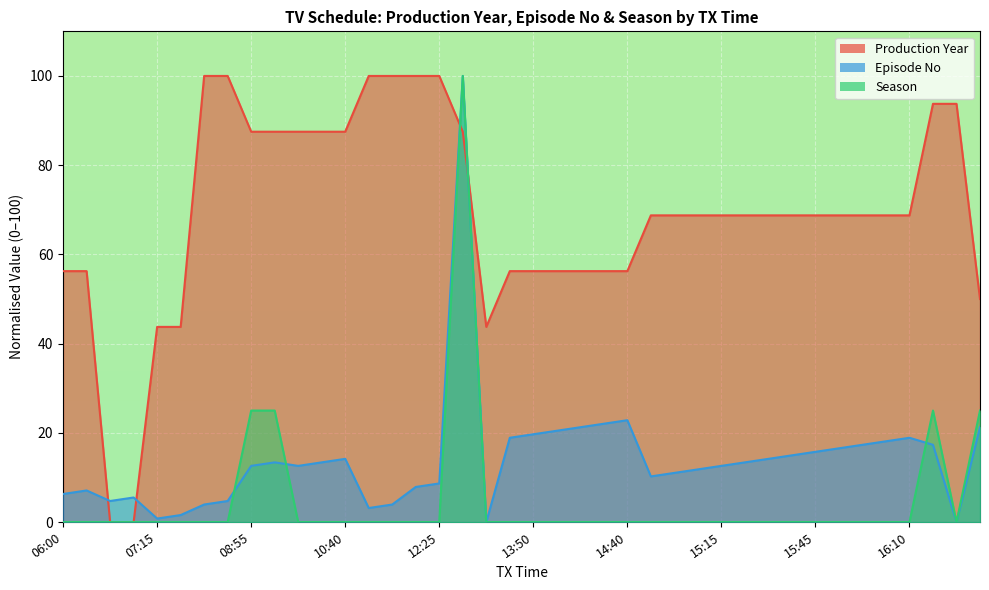

Is it true that Episode No equals 22.6 at 15:40?

False